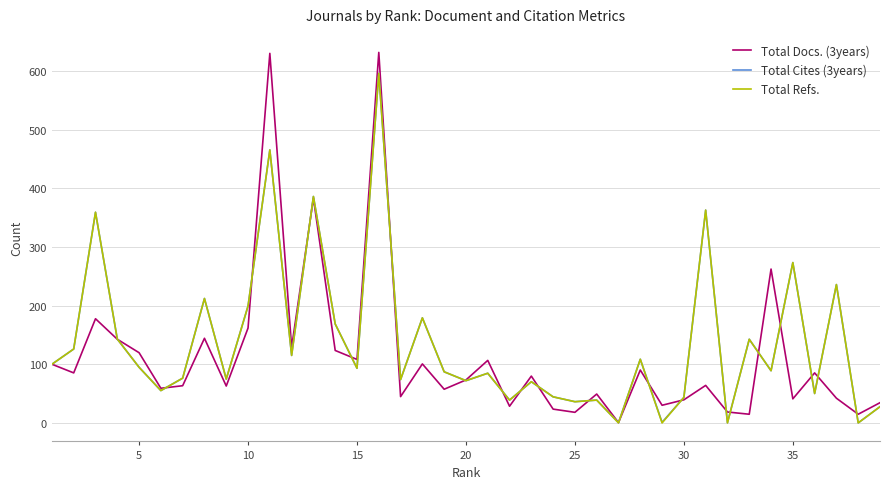

Which series has the largest range (max minus min)?

Total Docs. (3years)